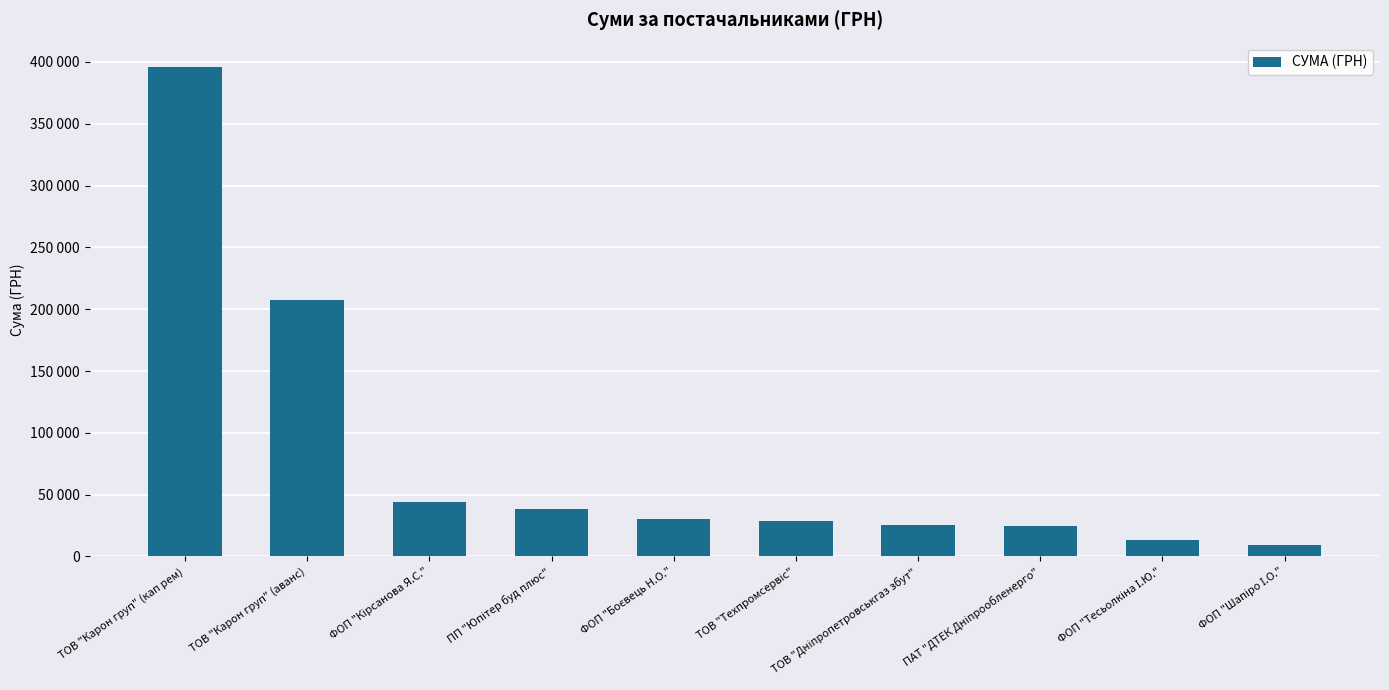

Are the bars horizontal?

No